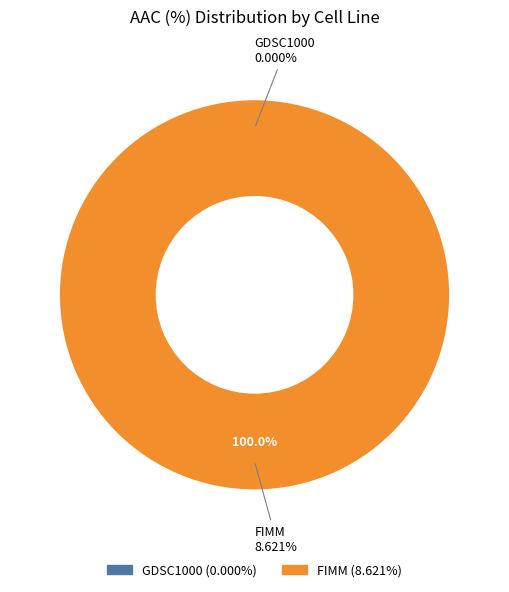

Which slice represents more than half of the pie?

FIMM